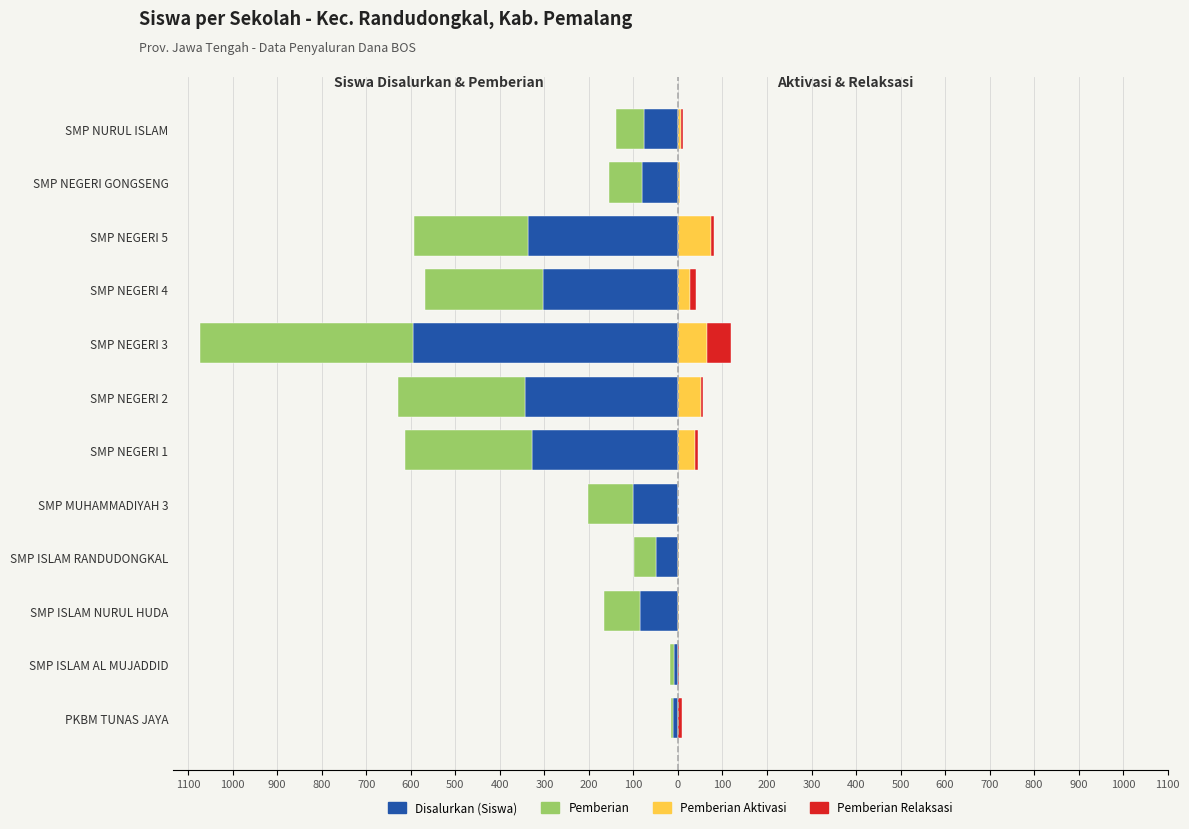

What is the difference between the highest and lowest values at 1100?

19